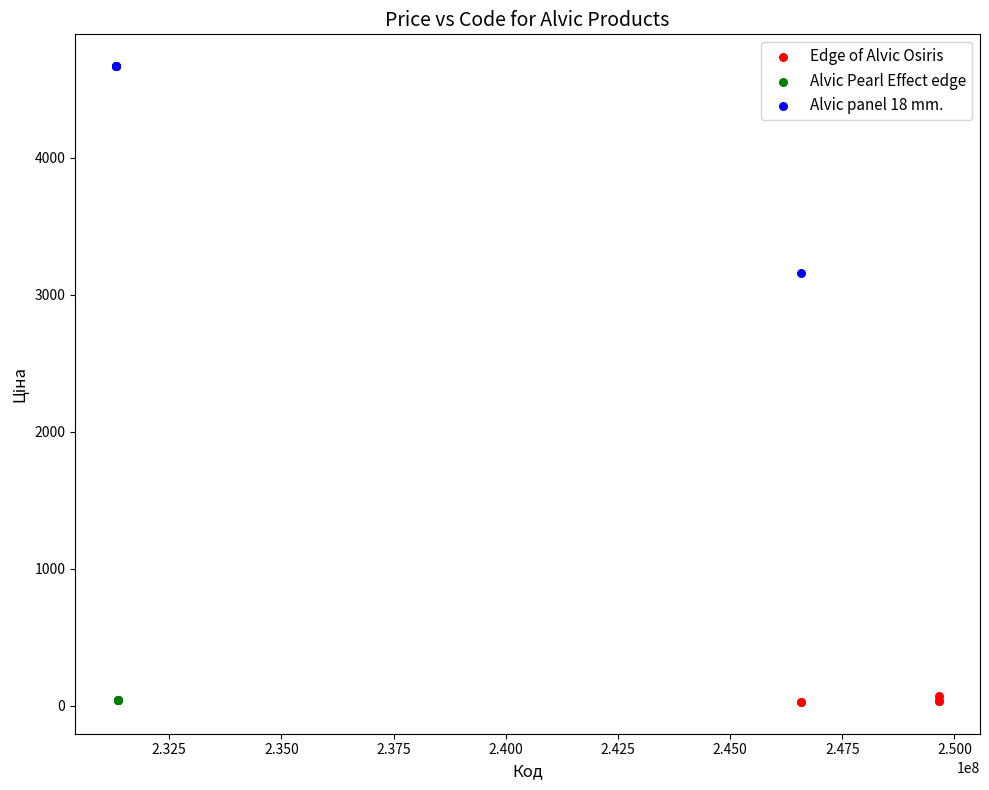

Which series contains the highest Y value?

Alvic panel 18 mm.